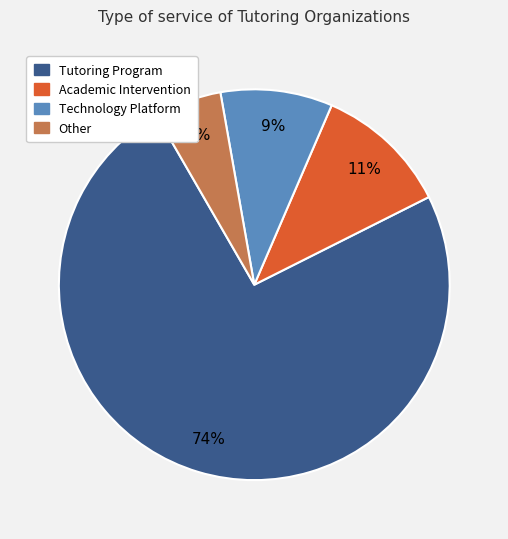

Rank the categories by value from highest to lowest.

Tutoring Program, Academic Intervention, Technology Platform, Other